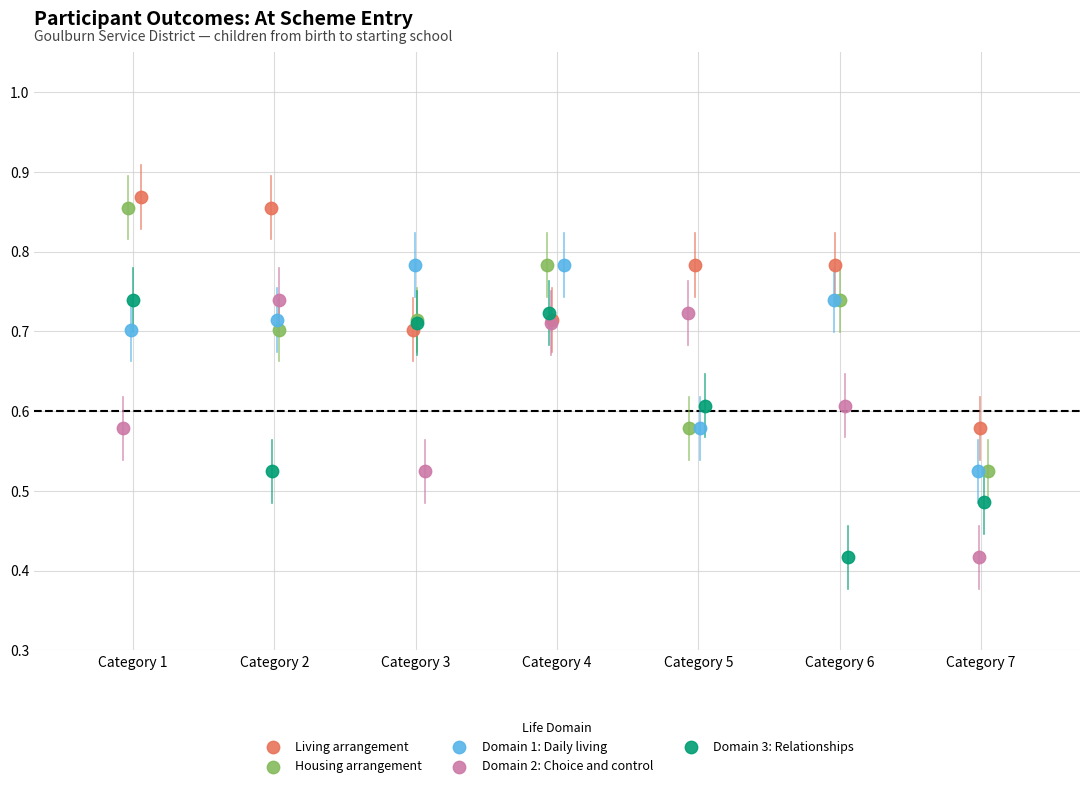

Which series has the widest spread of Y values?

Housing arrangement